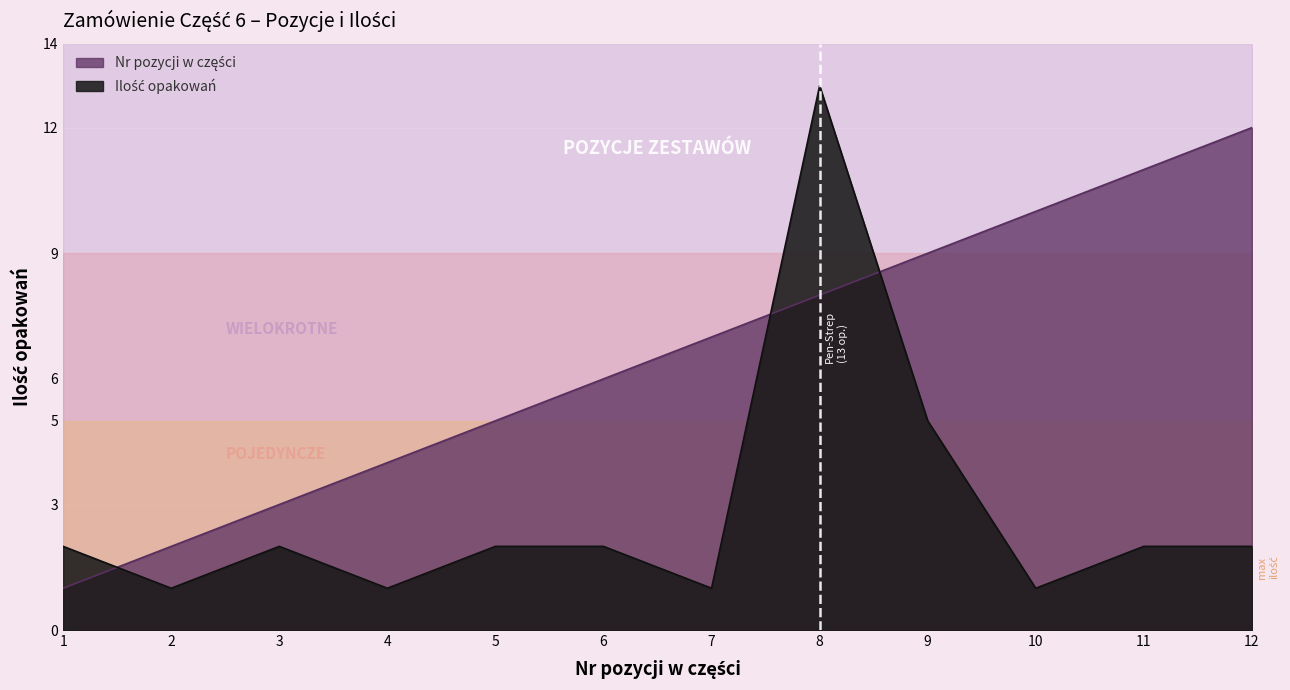

Is it true that Nr pozycji w części equals 3 at 2?

False